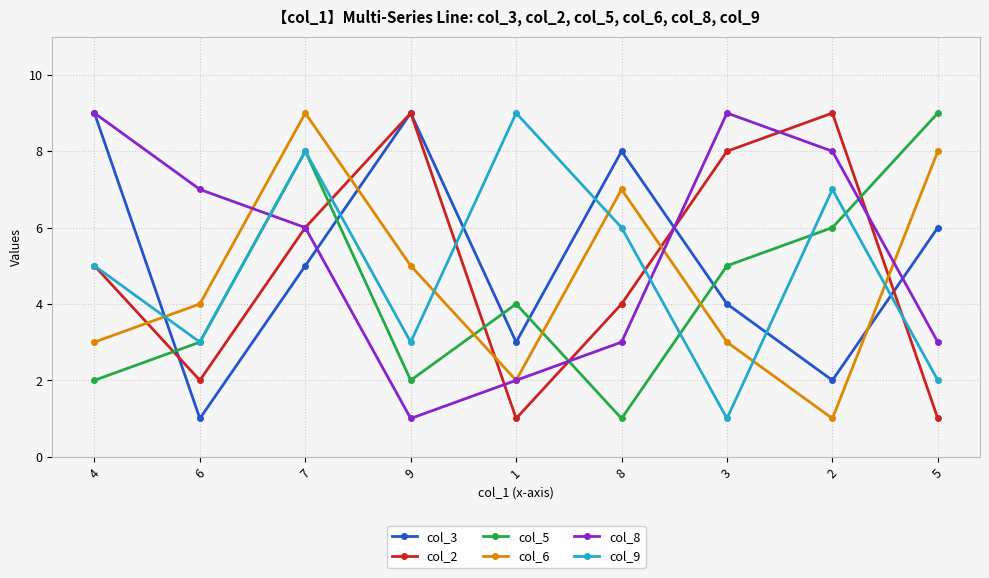

True or false: col_3 and col_9 intersect in this chart.

True